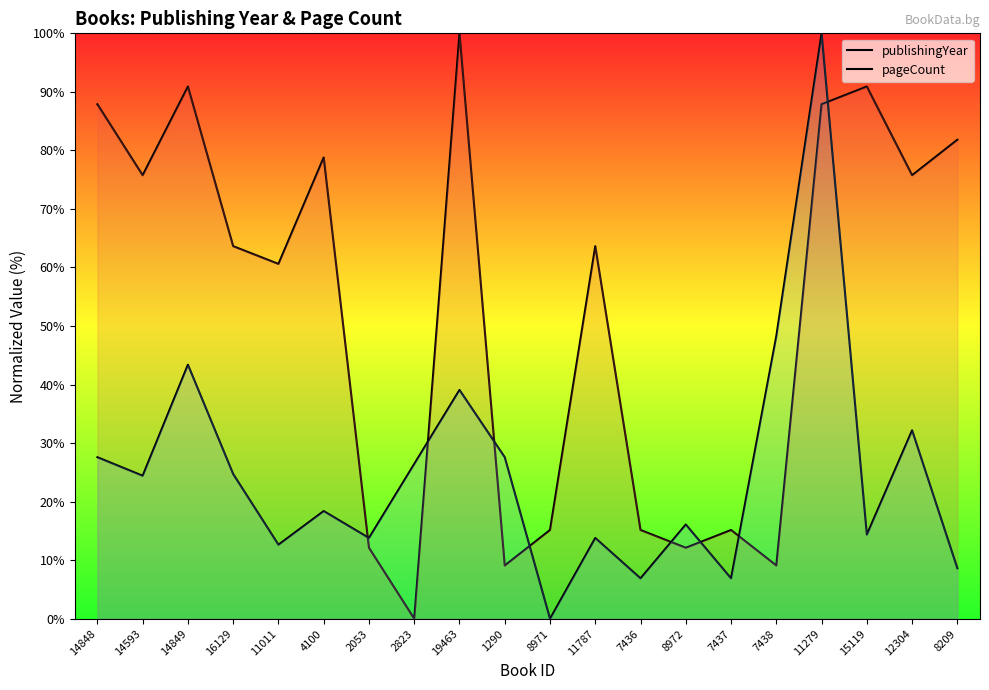

What is the difference between the maximum and minimum values in the pageCount series?

100.0